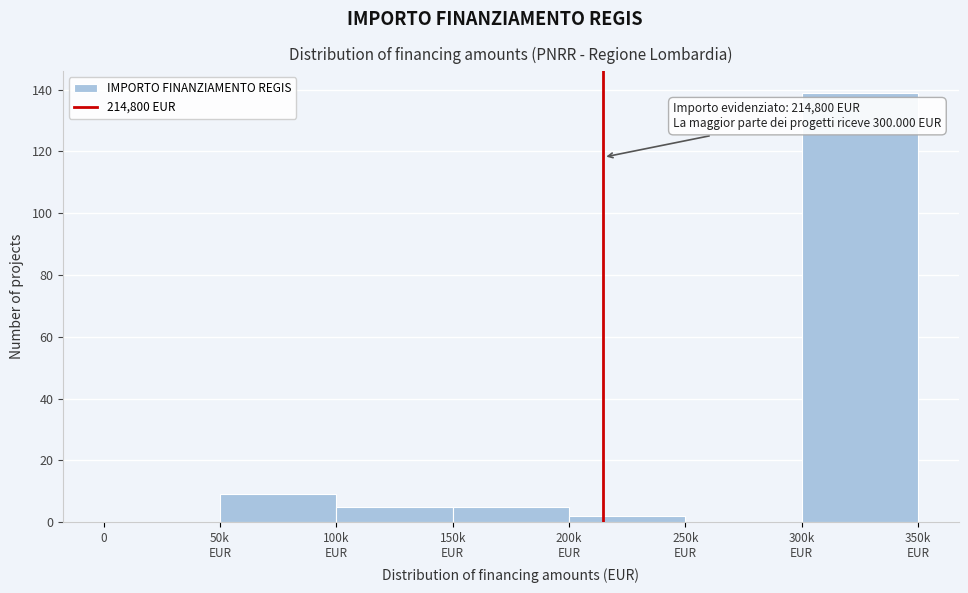

What is the maximum value shown in the chart?

139